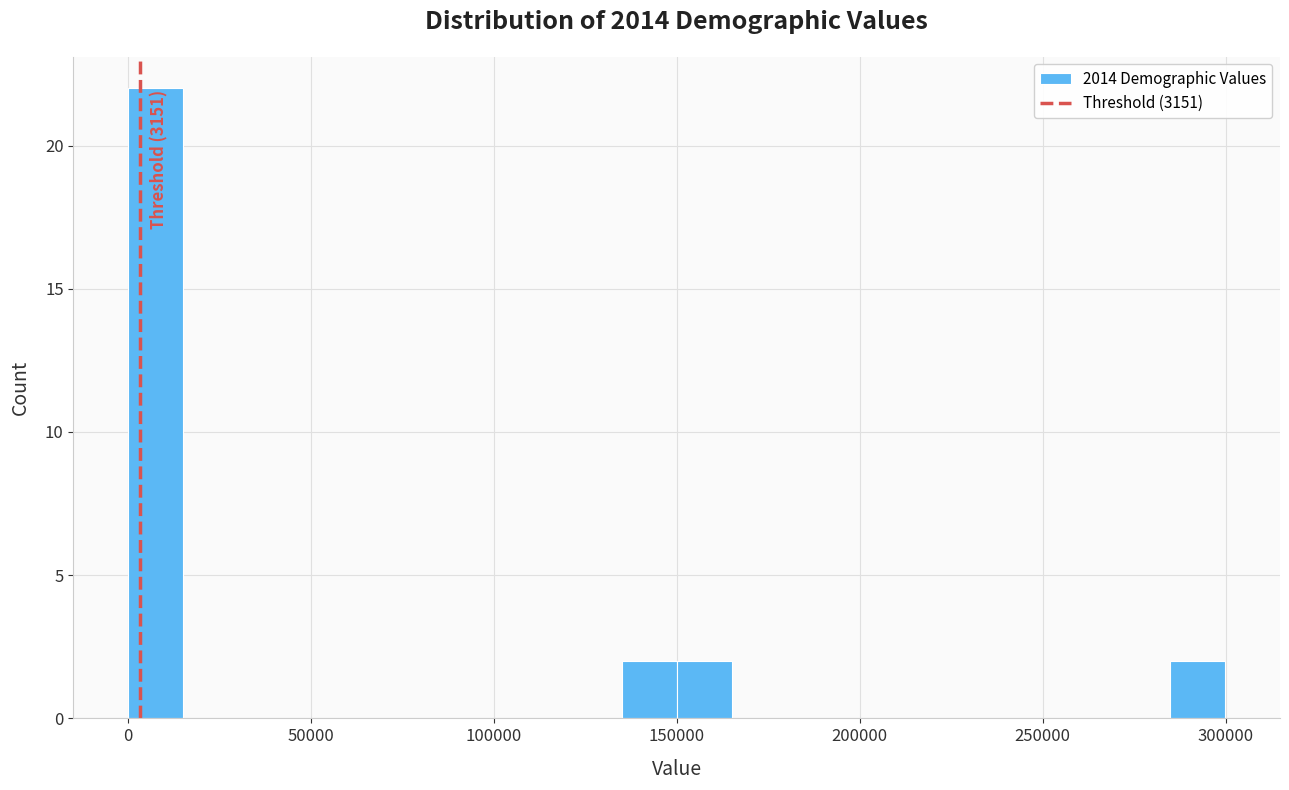

Read against the x-axis, roughly where is the centre of the tallest bar?

5000